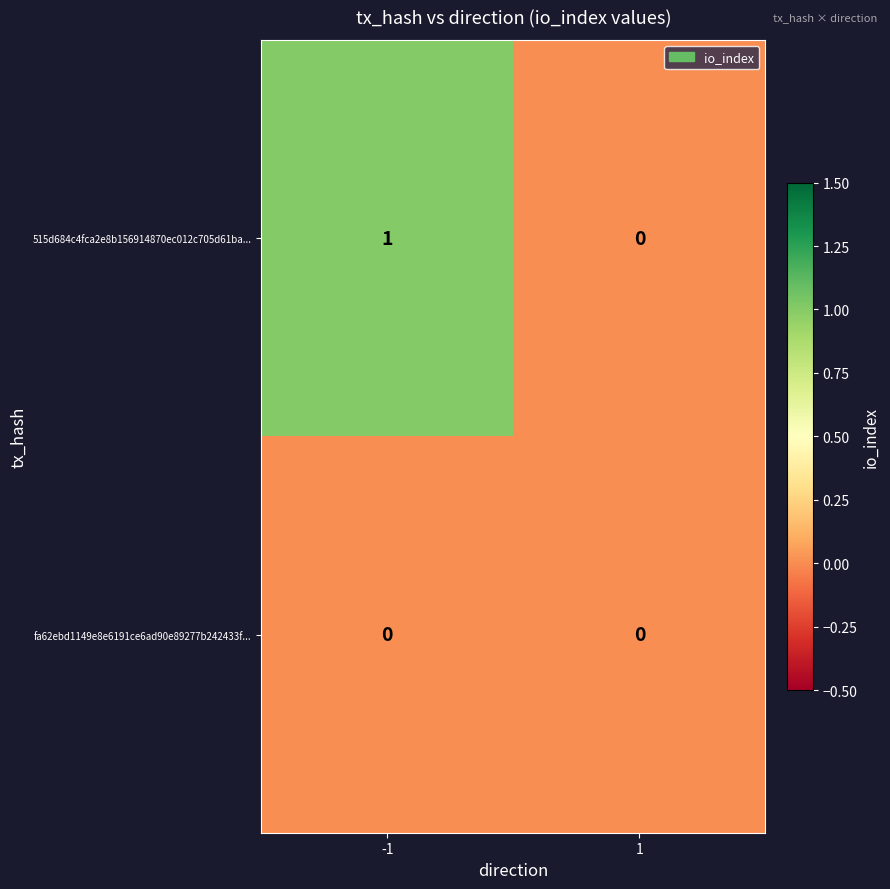

True or false: 515d684c4fca2e8b156914870ec012c705d61ba... has a value of 1 at -1.

True